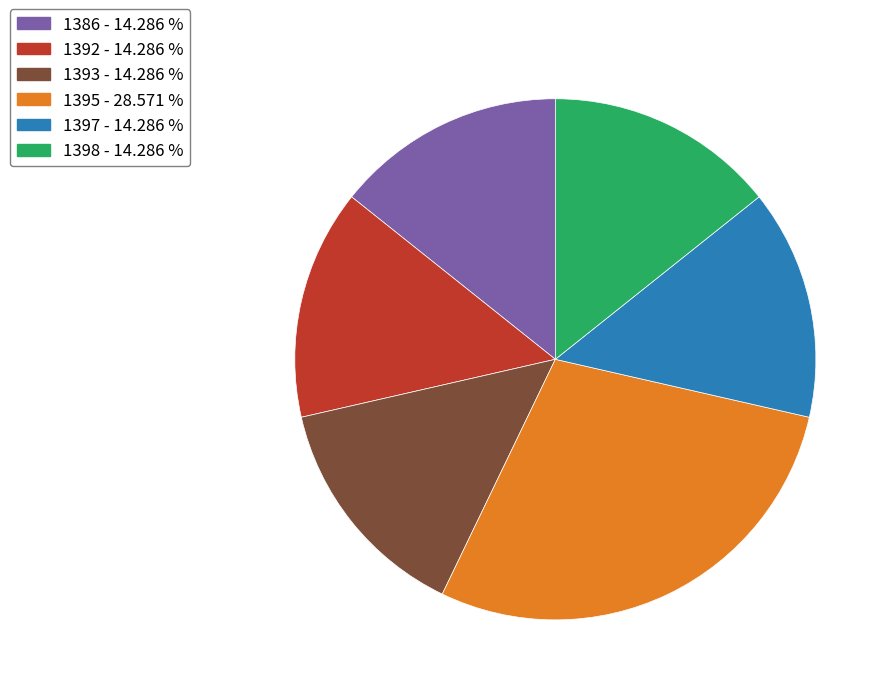

Approximately how many times larger is the value at 1392 compared to 1393?

1.0